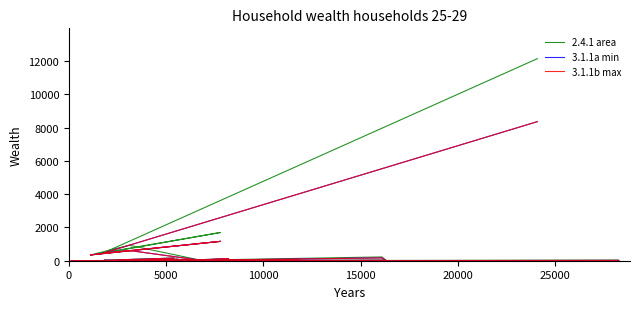

Which series has the largest range (max minus min)?

2.4.1 area